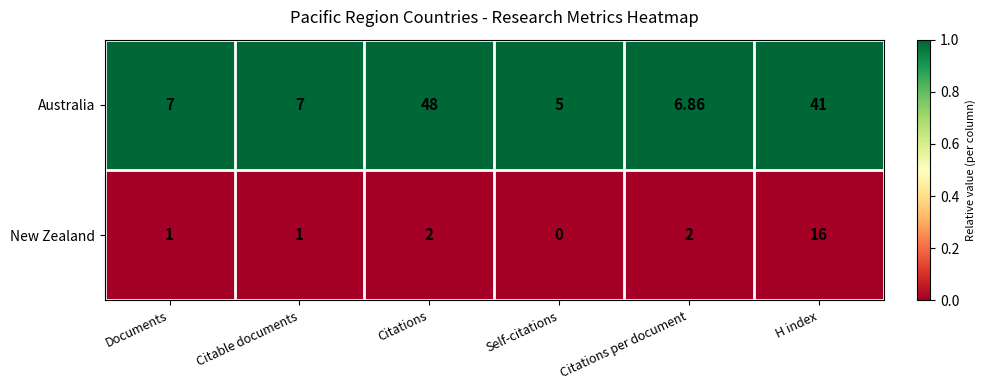

How many data points does each series have?

6